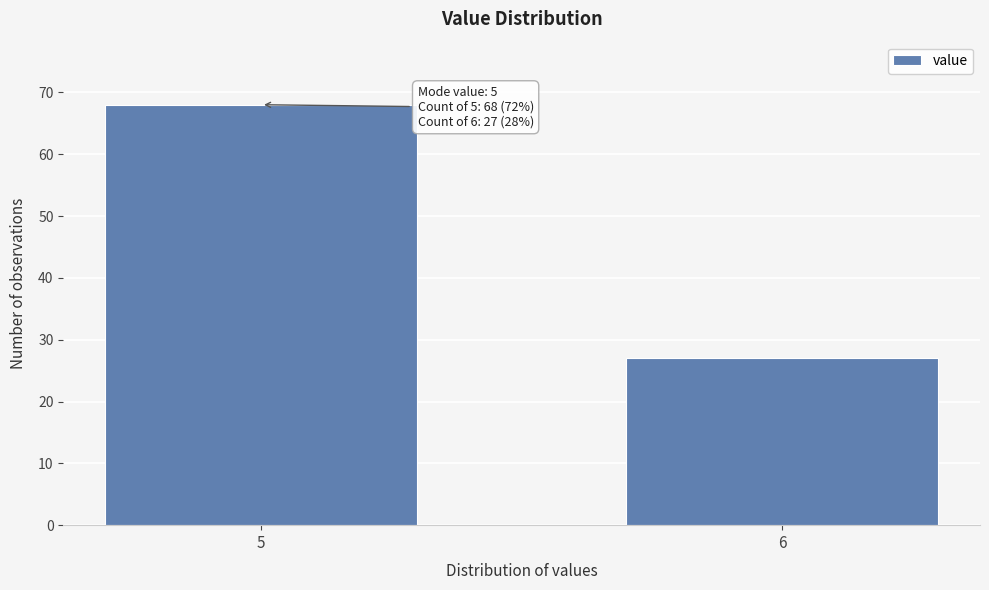

Reading left to right, extract all data points from this chart.

68	27